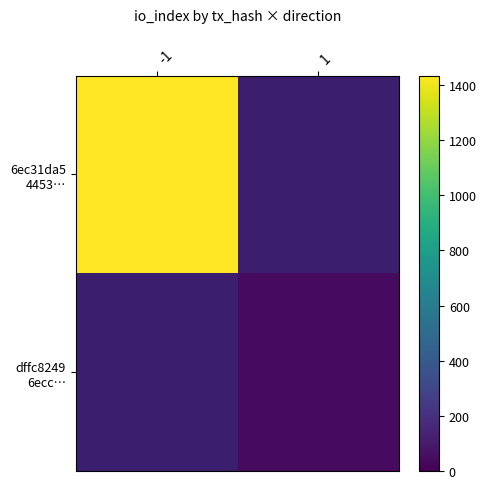

True or false: 6ec31da5 4453… has a value of 702.1 at -1.

False